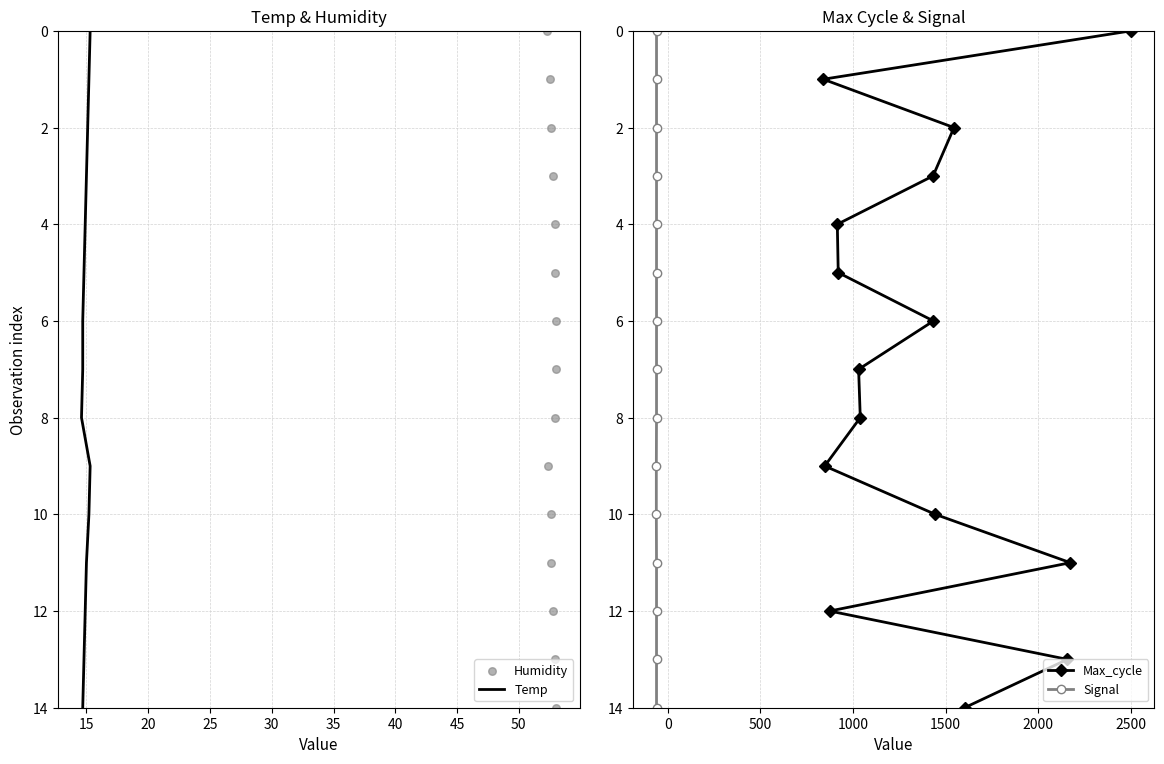

What is the highest value of the Max_cycle series?

14